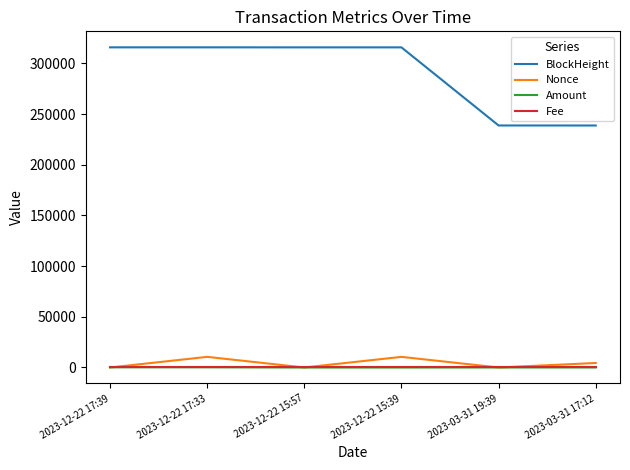

What is the maximum value for Nonce?

10491.0